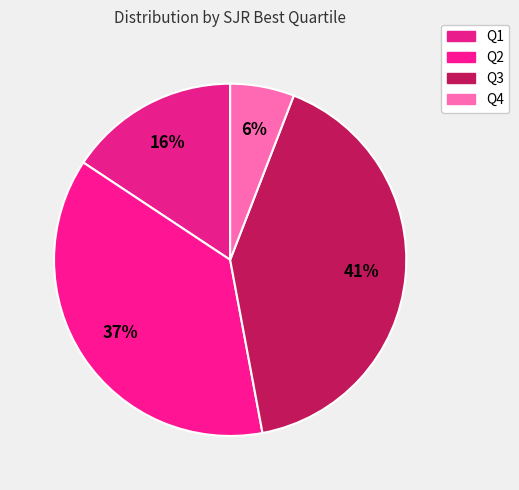

Rank the categories by value from lowest to highest.

Q4, Q1, Q2, Q3